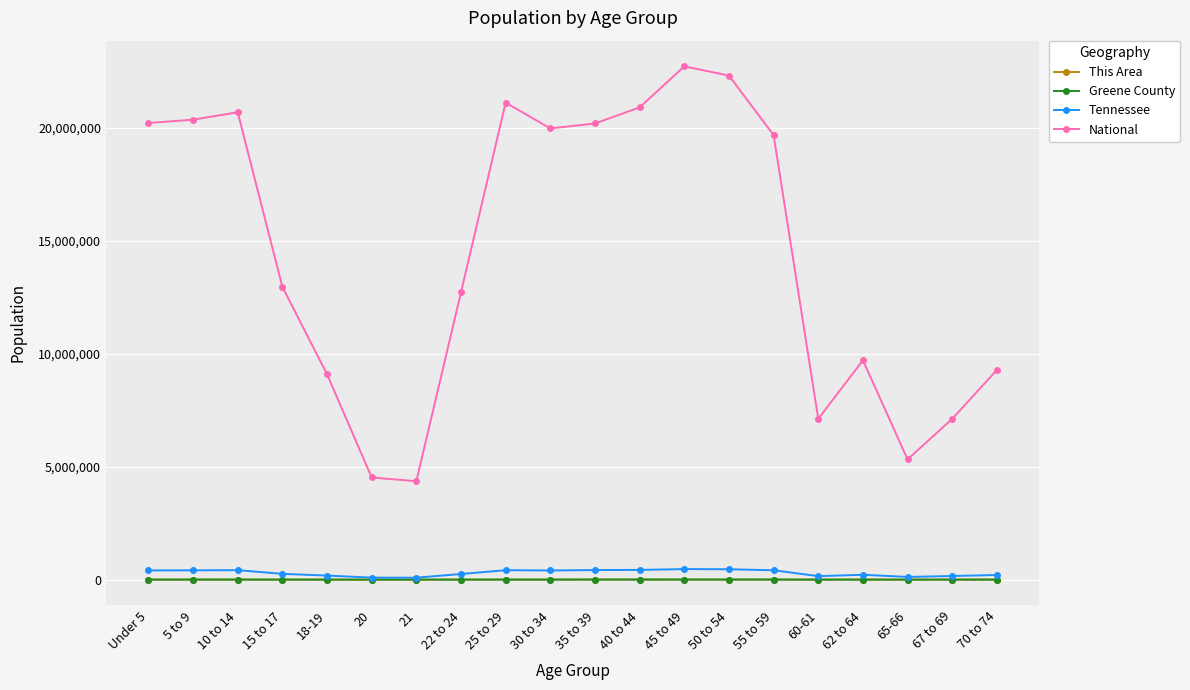

Is it true that National equals 10632505 at 5 to 9?

False